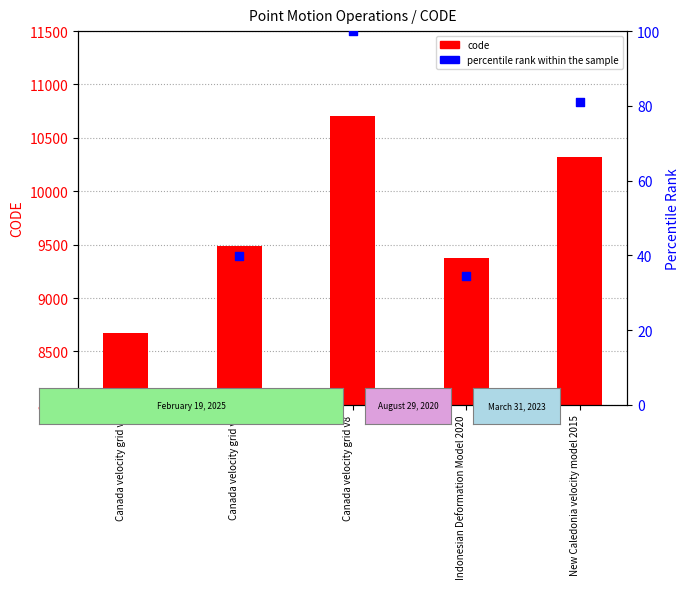

Which series has the largest total across all categories?

code